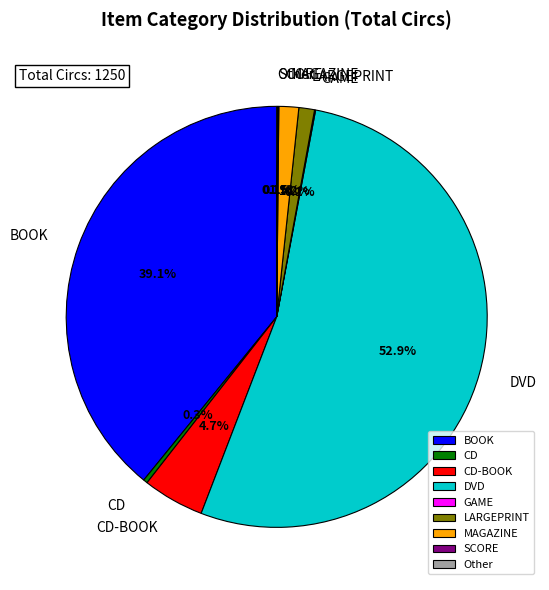

Is there any slice that represents more than half of the pie?

Yes